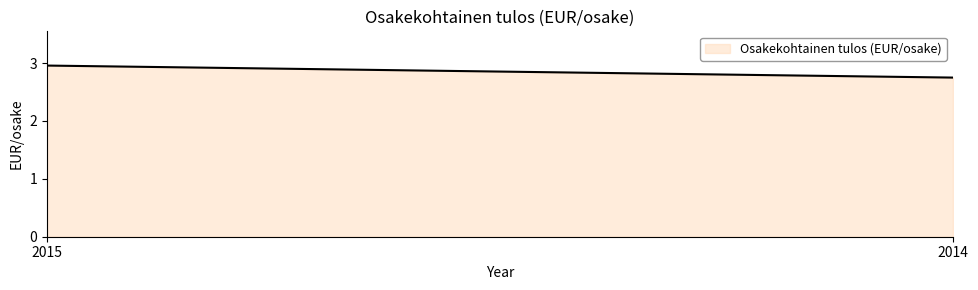

Which has a higher value, 2014 or 2015?

2015